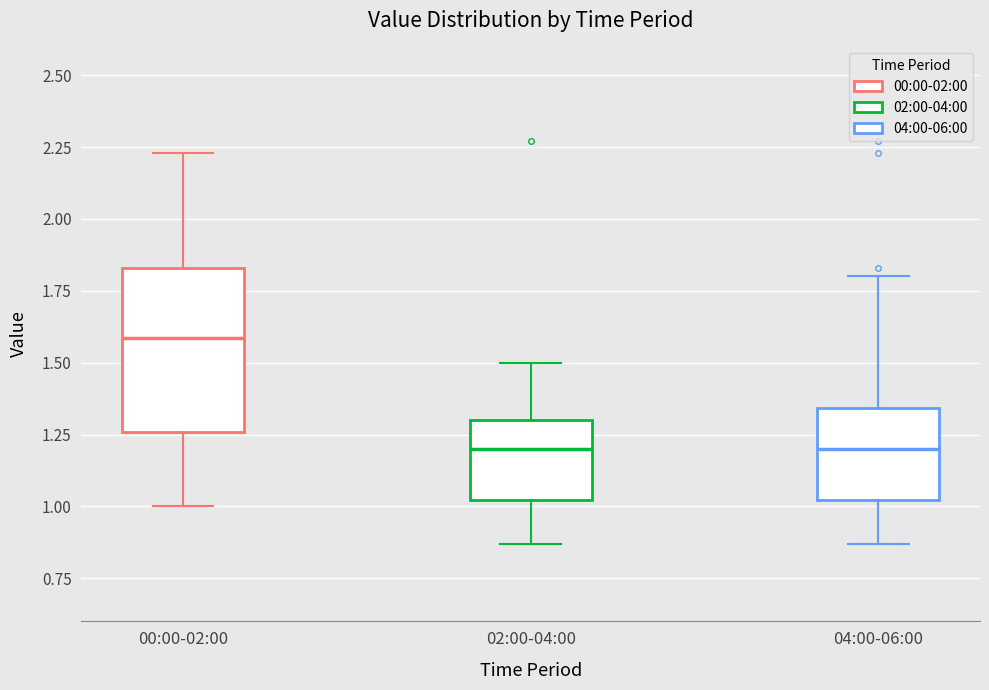

Comparing the boxes themselves (not the whiskers), which one is the tallest?

00:00-02:00